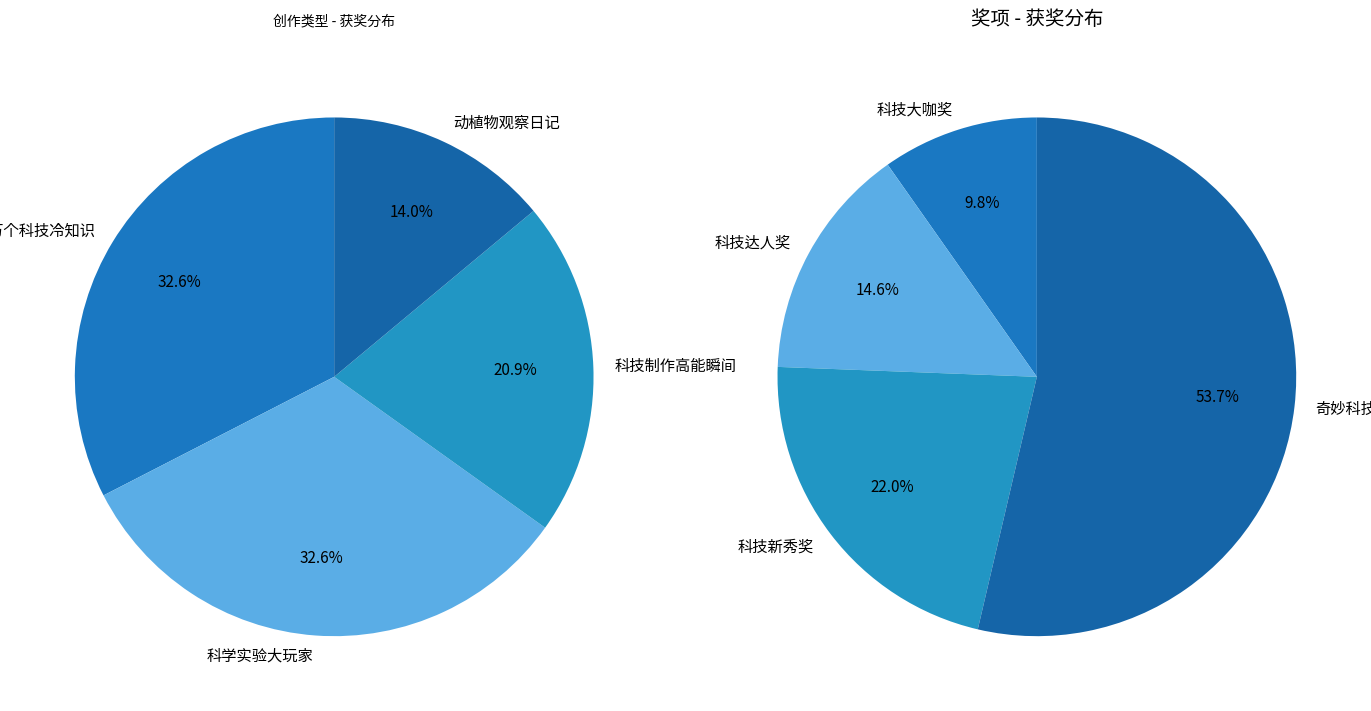

Does 奇妙科技奖 account for over 50% of the chart?

Yes